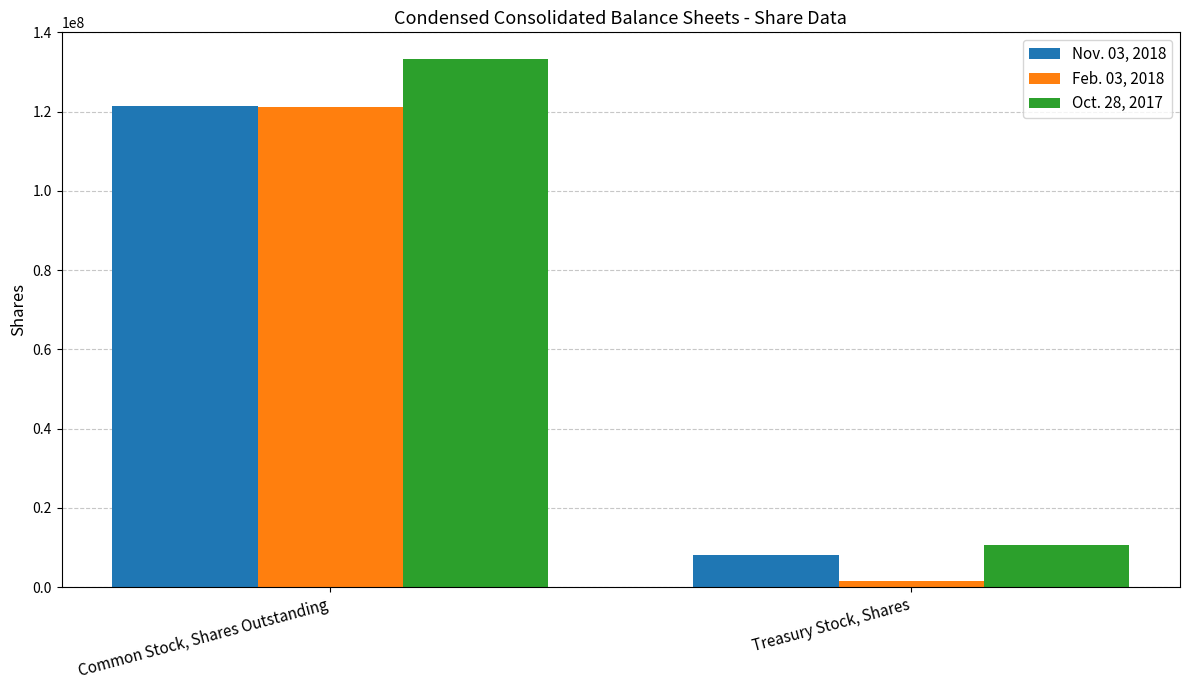

Are the bars grouped side by side (vs. stacked)?

Yes